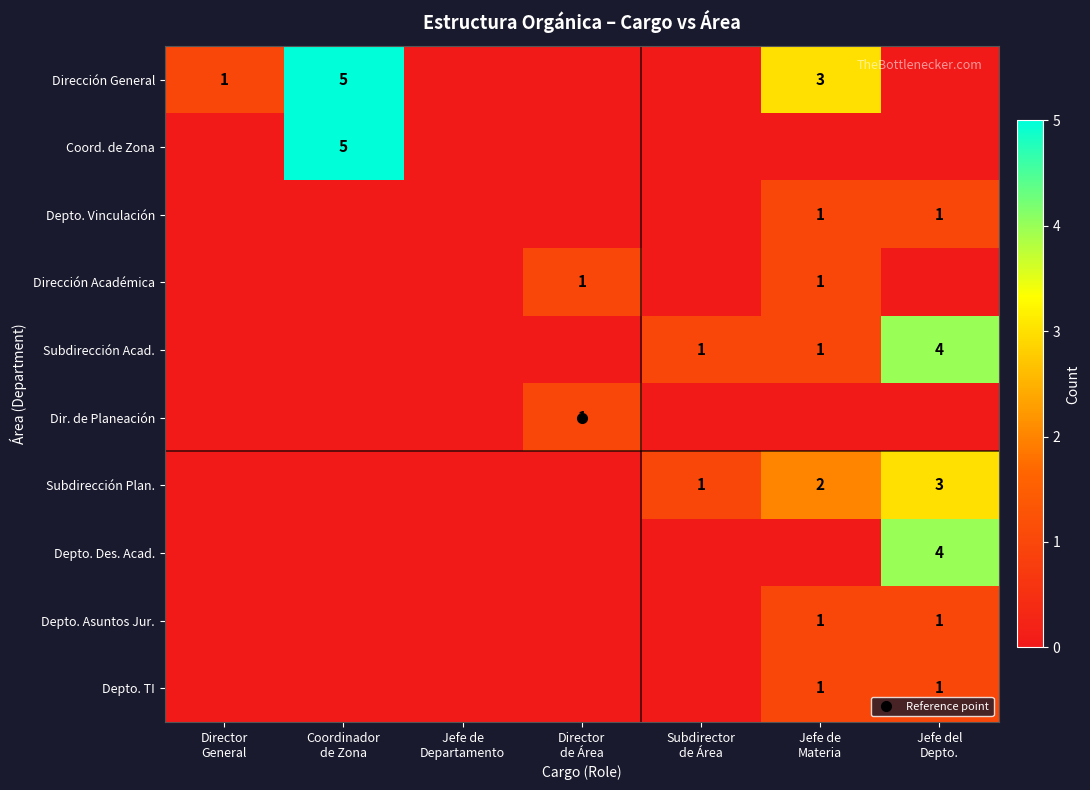

Which series has the largest total across all categories?

Dirección General